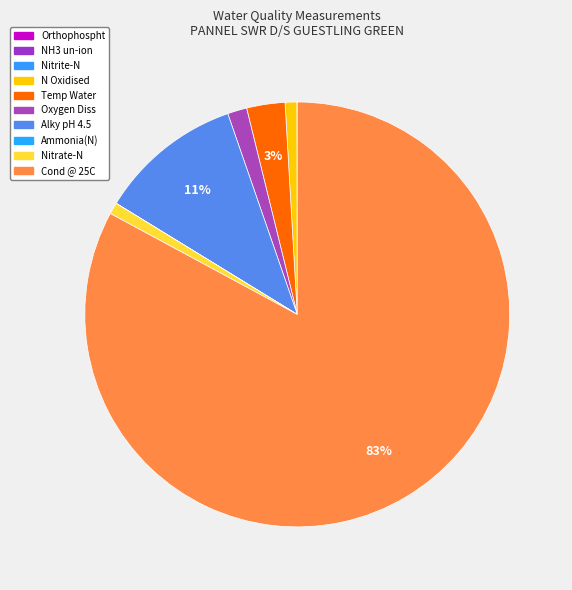

How many slices are in this pie chart?

10